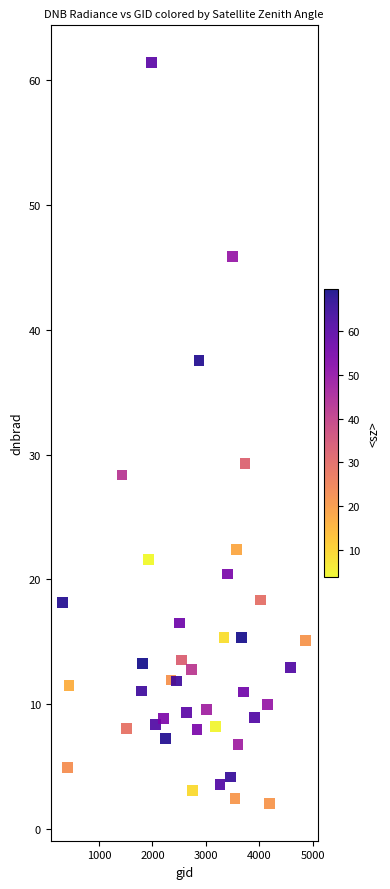

What is the range of Y values (max minus min)?

59.4